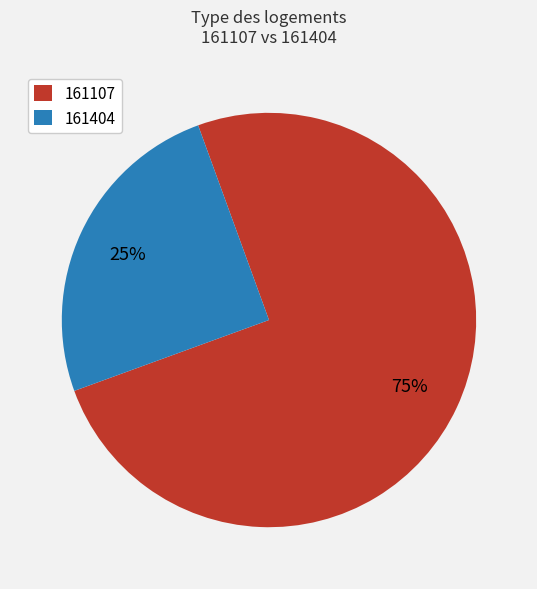

Is it true that 161404 is 25% of the pie?

True